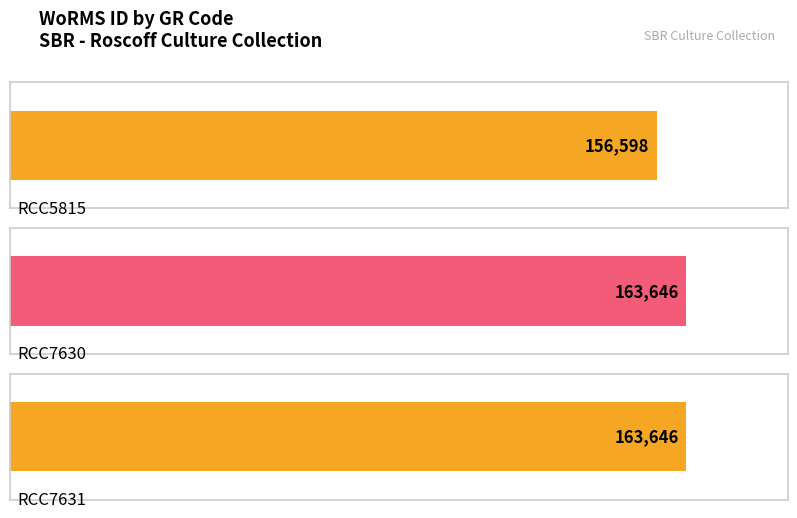

Reading left to right, what are all the values shown in this chart?

156598	163646	163646